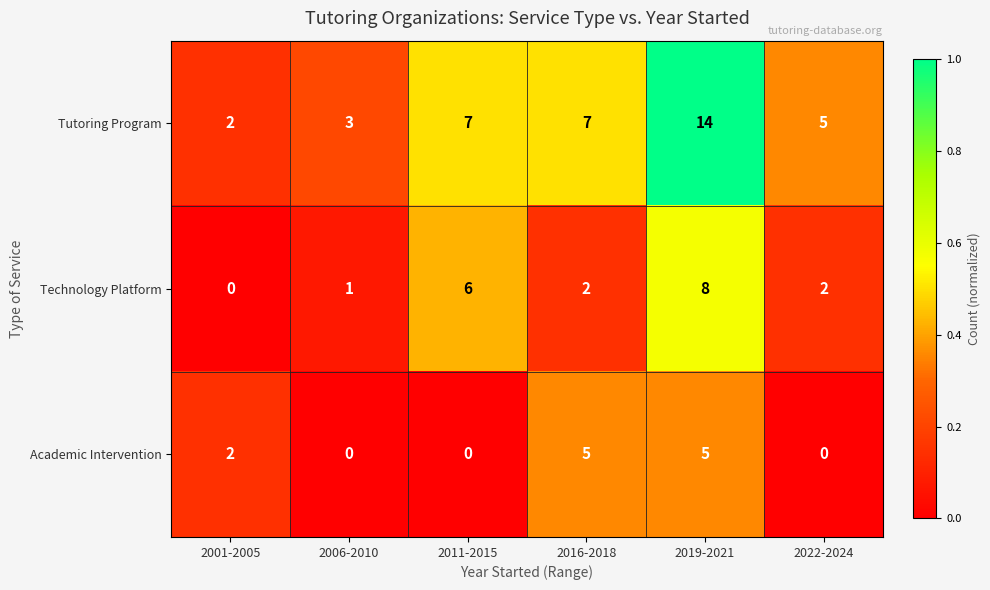

What is the difference between the highest and lowest values at 2019-2021?

9